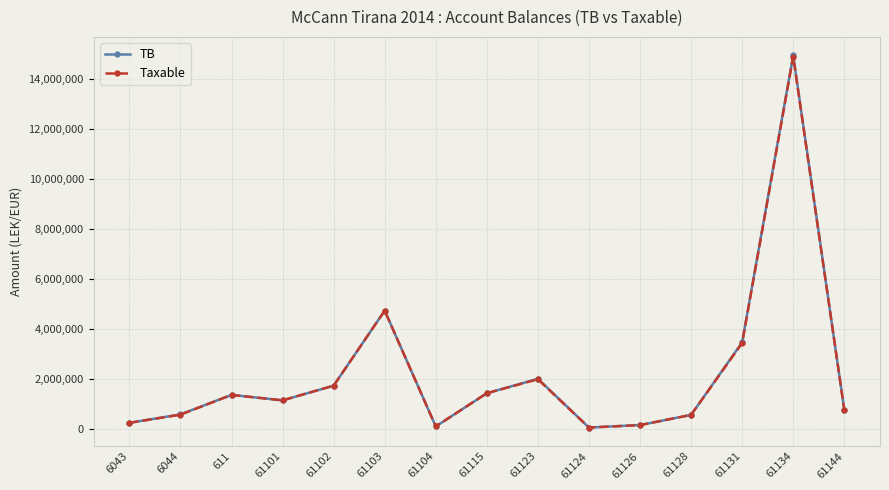

The value of Taxable at 61102 is 1735151.5. True or false?

True